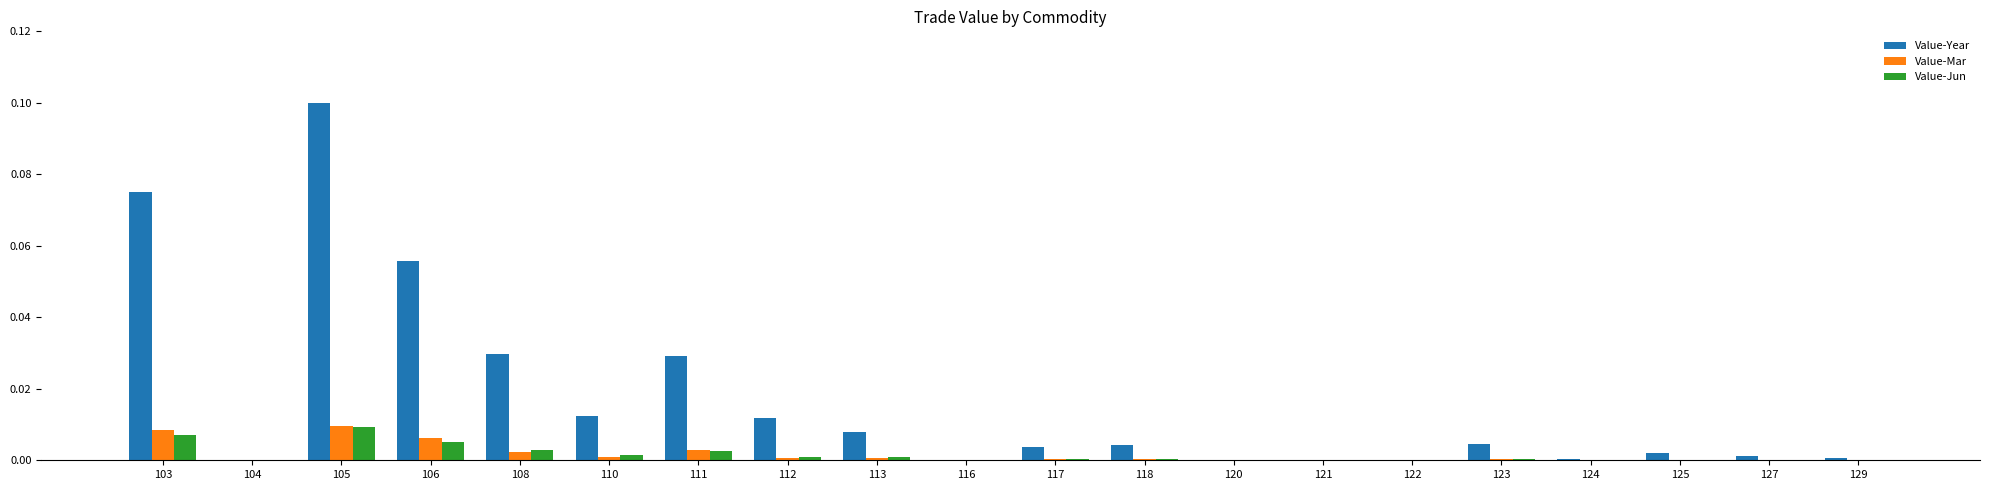

How many groups of bars are there?

20